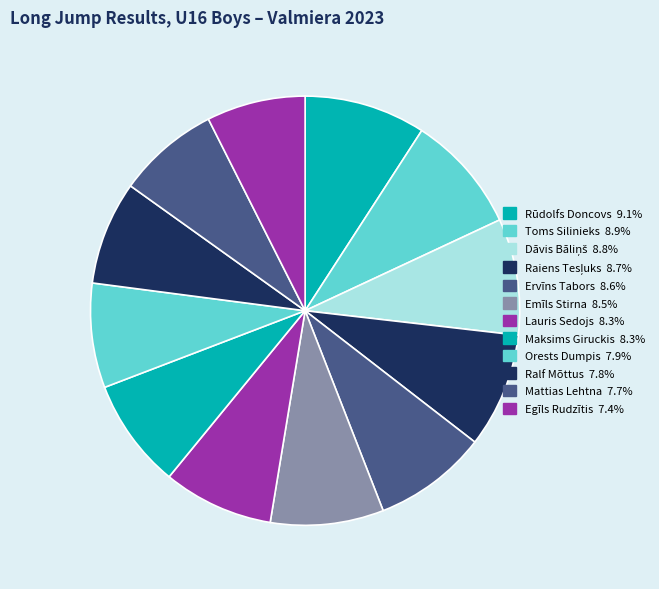

Count the number of slices in the pie.

12